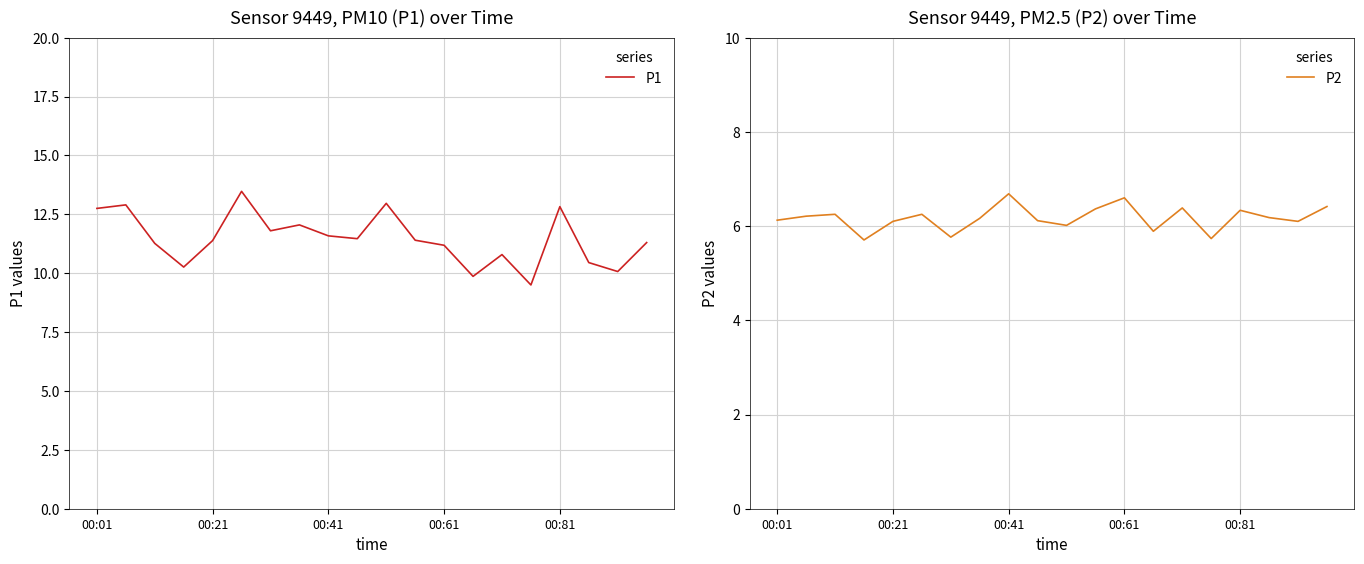

What is the highest value of the P1 series?

13.5